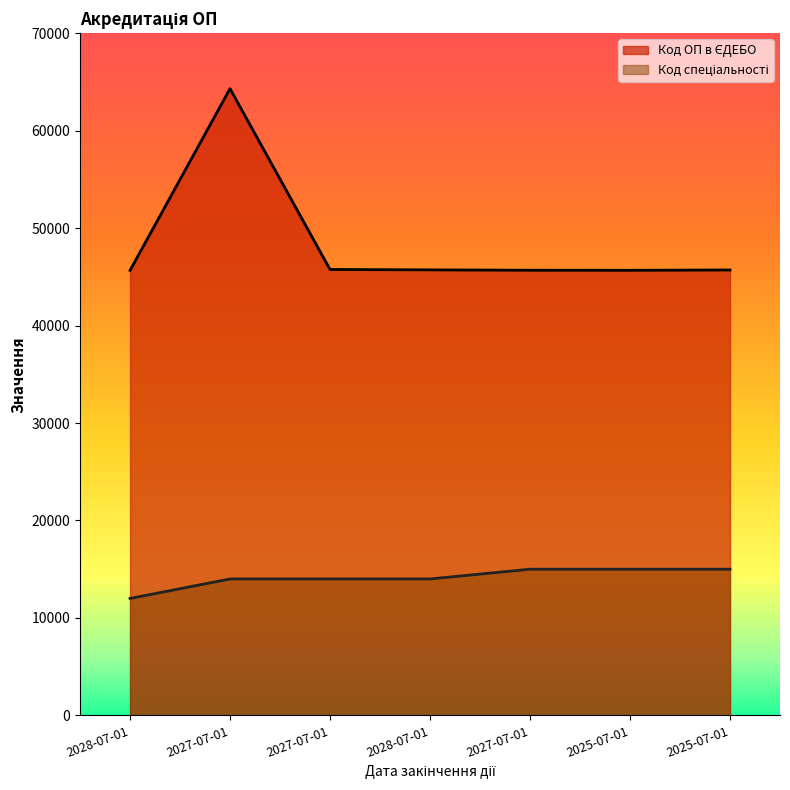

How many Код спеціальності values are between 14000 and 15000?

6